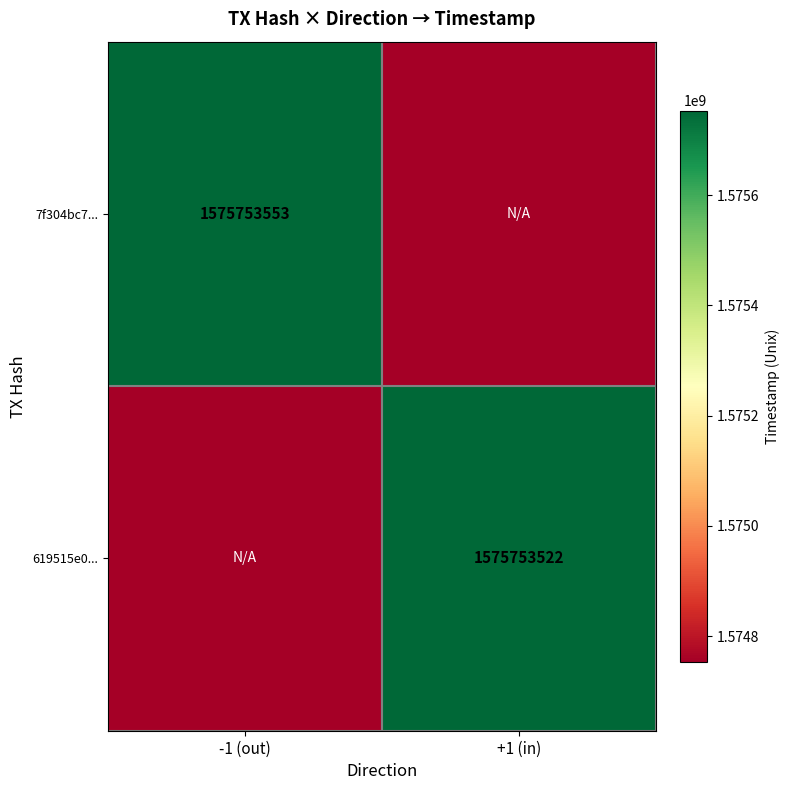

What is the minimum value shown in the chart?

1574753522